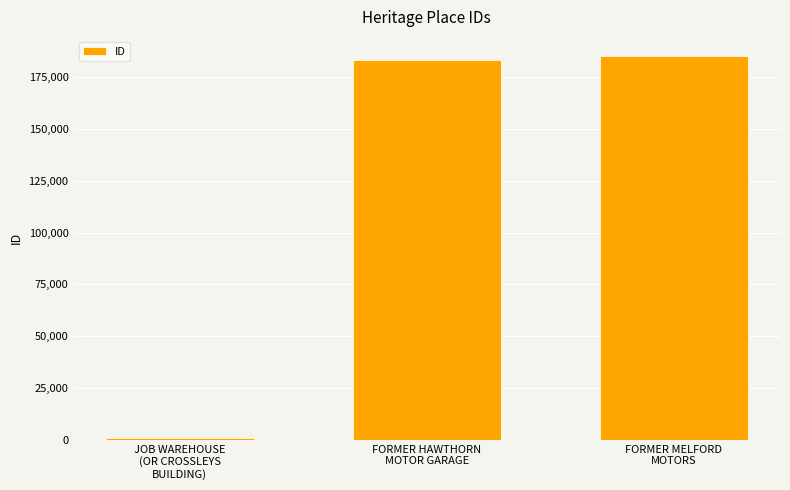

What value does the data have at JOB WAREHOUSE
(OR CROSSLEYS
BUILDING), to the nearest 10?

700